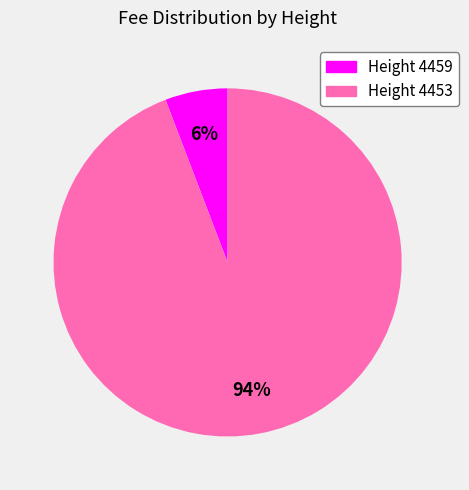

What is the majority slice?

Height 4453